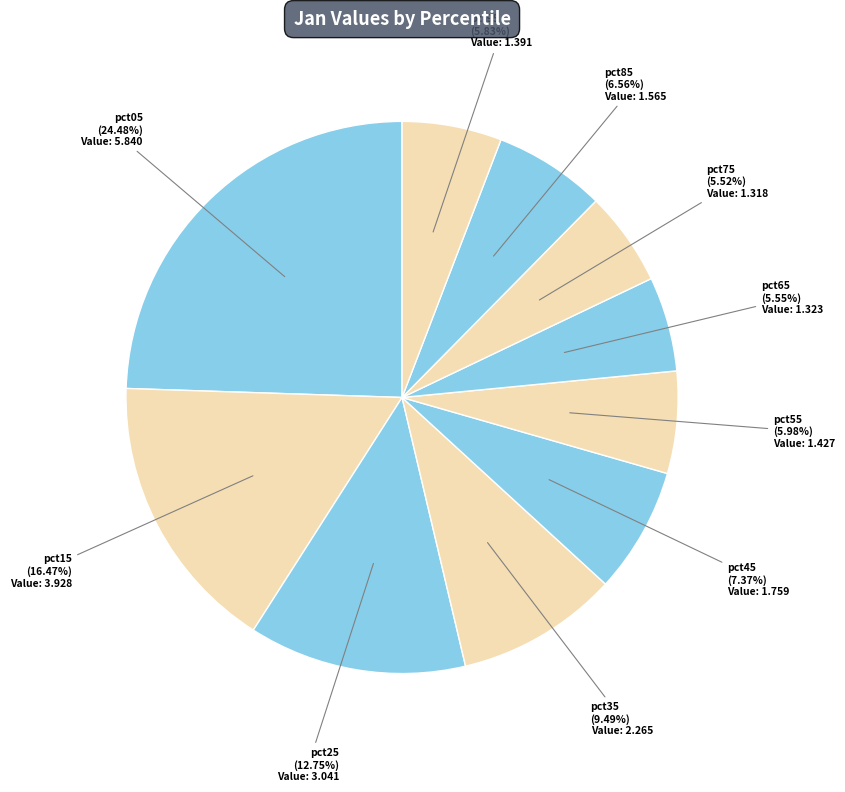

How many slices are in this pie chart?

10